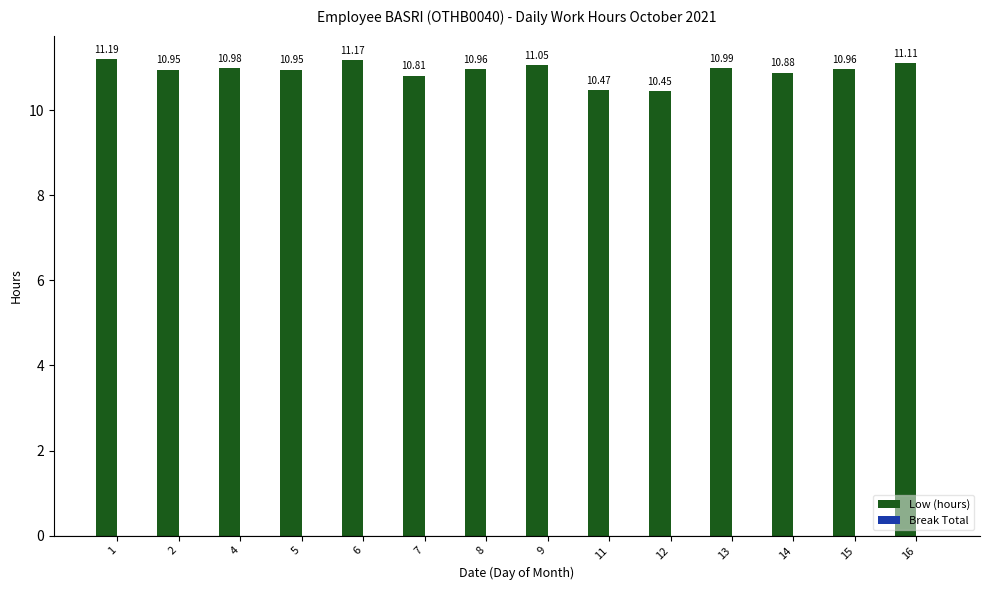

What is the difference between the second highest and second lowest values?

0.7